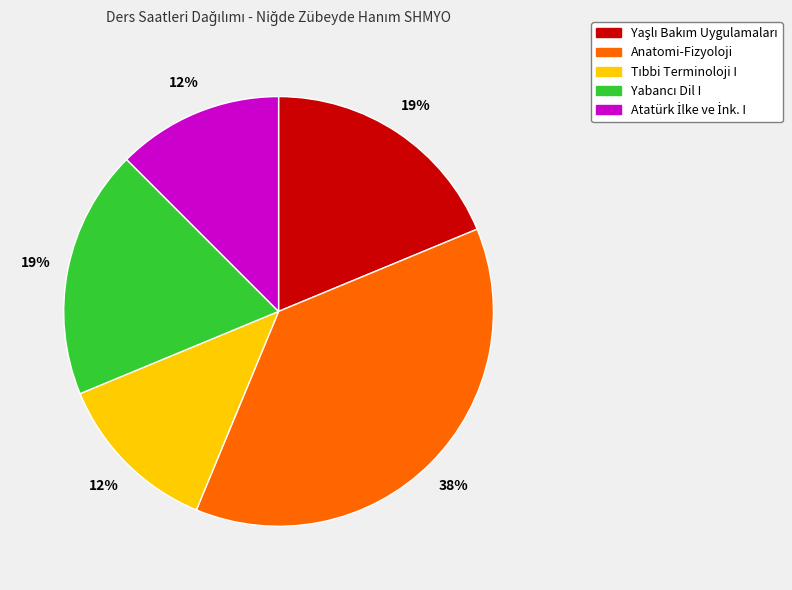

How many slices are in this pie chart?

5